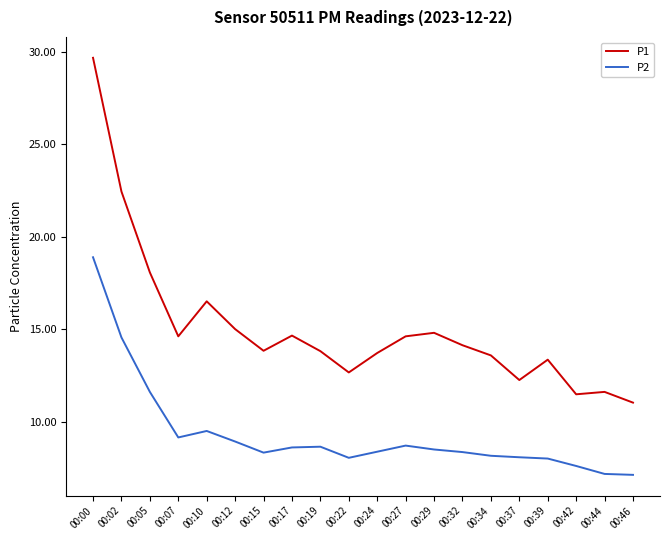

True or false: P2 and P1 cross at least once.

False